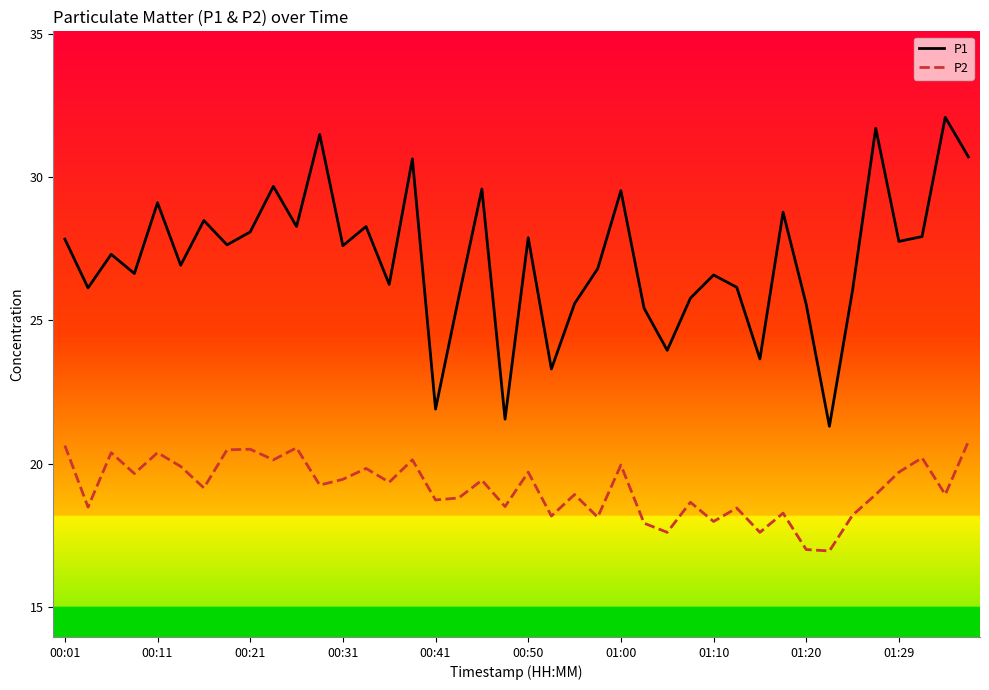

Which series has the widest spread of values?

P1